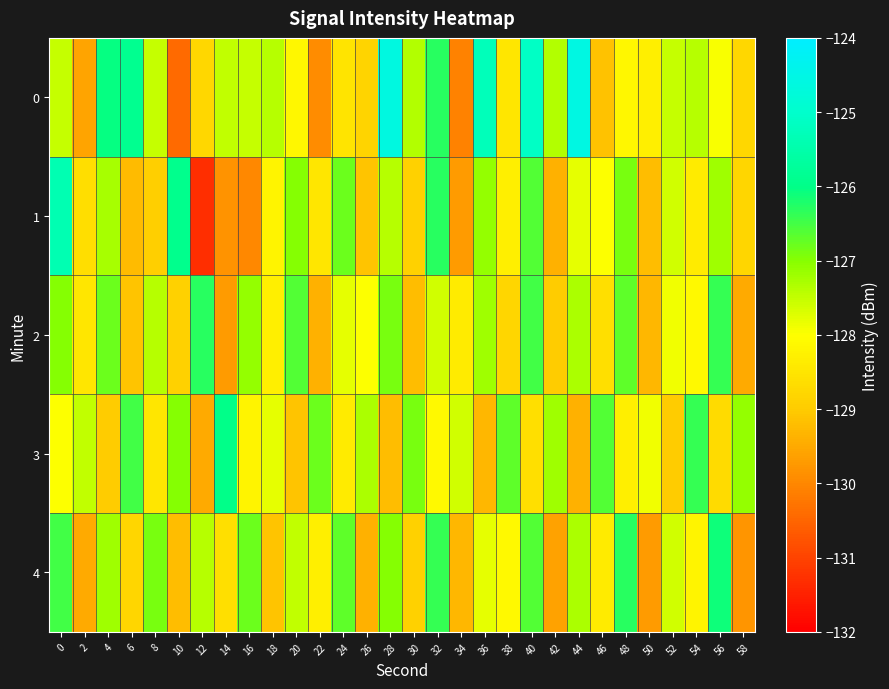

Reading right to left, what are all the values shown in this chart?

0: 58=-128.8	56=-128.0	54=-127.4	52=-127.5	50=-128.3	48=-128.2	46=-129.1	44=-124.6	42=-127.4	40=-125.1	38=-128.5	36=-125.3	34=-130.1	32=-126.3	30=-127.3	28=-124.6	26=-128.8	24=-128.5	22=-129.9	20=-128.1	18=-127.4	16=-127.5	14=-127.5	12=-128.8	10=-130.4	8=-127.5	6=-125.9	4=-126.0	2=-129.6	0=-127.5
1: 58=-128.8	56=-127.2	54=-128.4	52=-127.6	50=-129.2	48=-126.9	46=-128.0	44=-127.8	42=-129.4	40=-126.6	38=-128.3	36=-127.1	34=-129.7	32=-126.3	30=-128.9	28=-127.4	26=-129.1	24=-126.8	22=-128.5	20=-127.0	18=-128.2	16=-130.0	14=-129.8	12=-131.3	10=-125.9	8=-128.9	6=-129.2	4=-127.3	2=-128.7	0=-125.4
2: 58=-129.5	56=-126.4	54=-128.1	52=-127.9	50=-129.3	48=-126.7	46=-128.6	44=-127.3	42=-129.0	40=-126.5	38=-128.8	36=-127.2	34=-128.4	32=-127.6	30=-129.2	28=-126.9	26=-128.0	24=-127.8	22=-129.4	20=-126.6	18=-128.3	16=-127.1	14=-129.7	12=-126.3	10=-128.9	8=-127.4	6=-129.1	4=-126.8	2=-128.5	0=-127.0
3: 58=-127.1	56=-128.7	54=-126.4	52=-129.0	50=-127.9	48=-128.3	46=-126.6	44=-129.4	42=-127.2	40=-128.6	38=-126.7	36=-129.3	34=-127.6	32=-128.1	30=-126.9	28=-129.2	26=-127.3	24=-128.4	22=-126.8	20=-129.1	18=-127.8	16=-128.2	14=-126.0	12=-129.5	10=-127.0	8=-128.5	6=-126.5	4=-129.0	2=-127.5	0=-128.0
4: 58=-129.8	56=-126.1	54=-128.2	52=-127.6	50=-129.7	48=-126.3	46=-128.4	44=-127.3	42=-129.6	40=-126.6	38=-128.1	36=-127.8	34=-129.3	32=-126.4	30=-128.9	28=-127.0	26=-129.4	24=-126.7	22=-128.3	20=-127.5	18=-129.1	16=-126.8	14=-128.6	12=-127.4	10=-129.2	8=-126.9	6=-128.8	4=-127.2	2=-129.5	0=-126.5